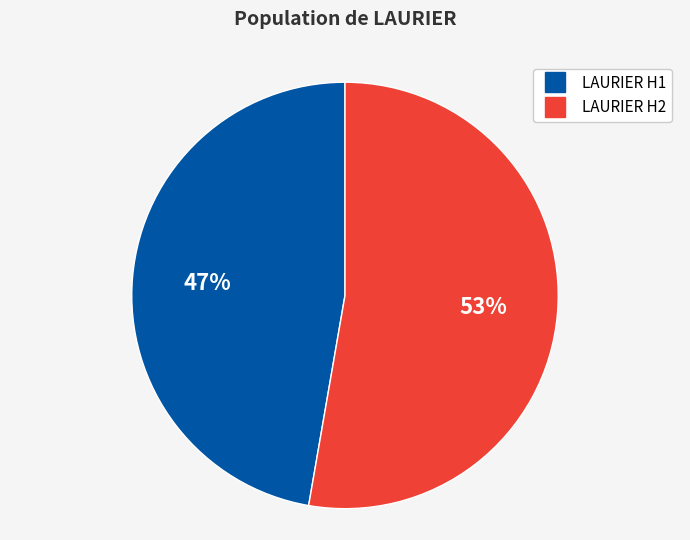

How many segments does this pie chart have?

2